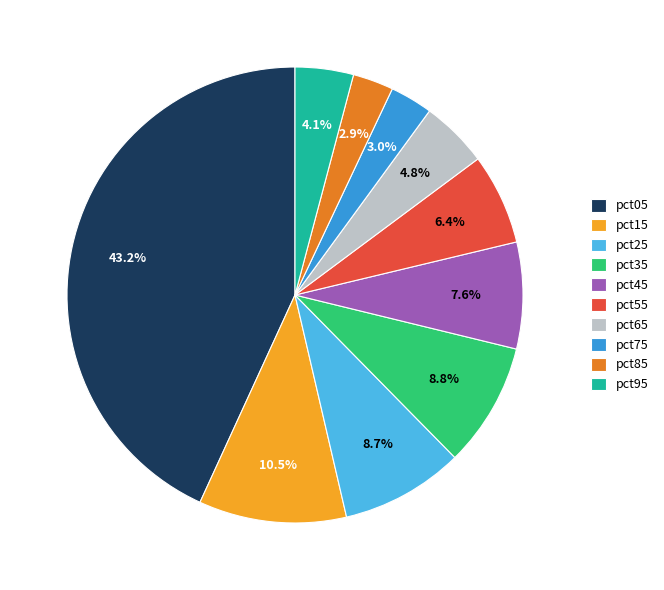

What percentage is the pct95 slice, to the nearest percent?

4%